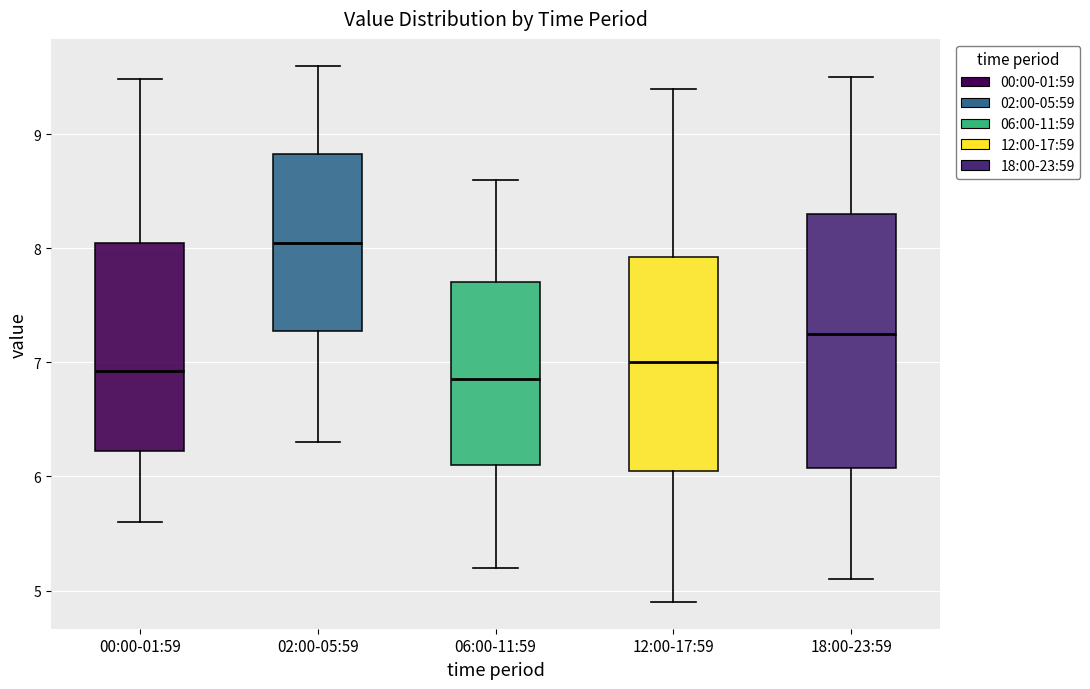

Where does the median line of the box for 02:00-05:59 sit on the y-axis? The values are not printed on the chart, so give them approximately, as read against the axis.

8.1